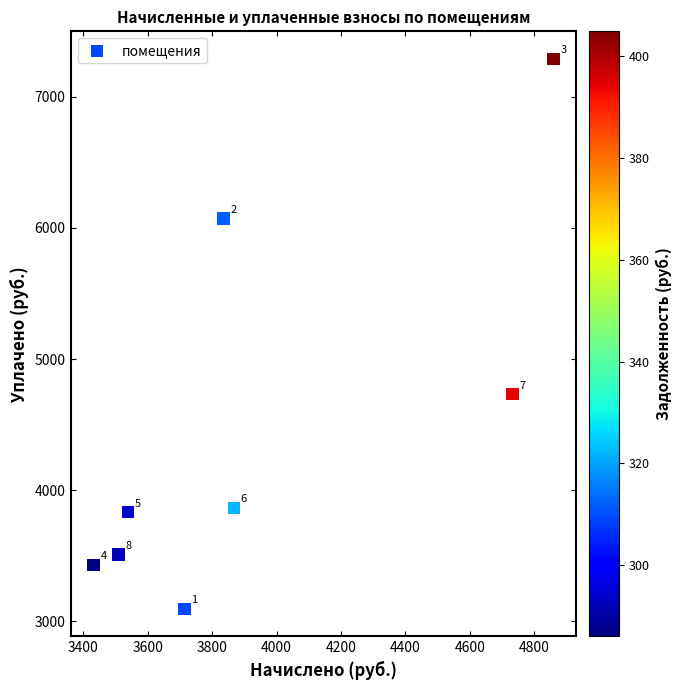

What Y value in the scatter plot is closest to 5191?

4731.8